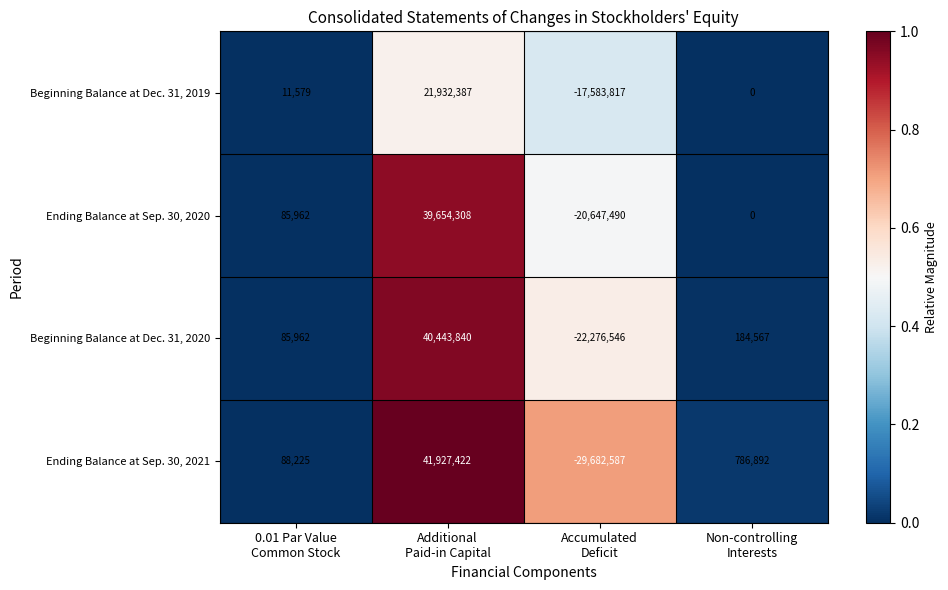

What is the difference between the maximum and minimum values in the Beginning Balance at Dec. 31, 2019 series?

39516204